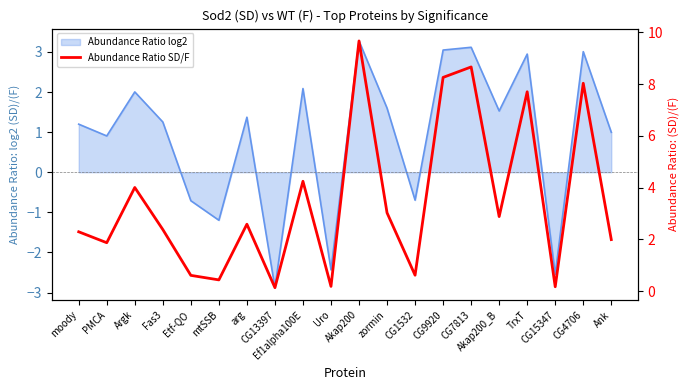

Rank the categories by value from highest to lowest.

Akap200, CG7813, CG9920, CG4706, TrxT, Ef1alpha100E, Argk, zormin, Akap200_B, arg, Fas3, moody, Ank, PMCA, CG1532, Etf-QO, mtSSB, Uro, CG15347, CG13397